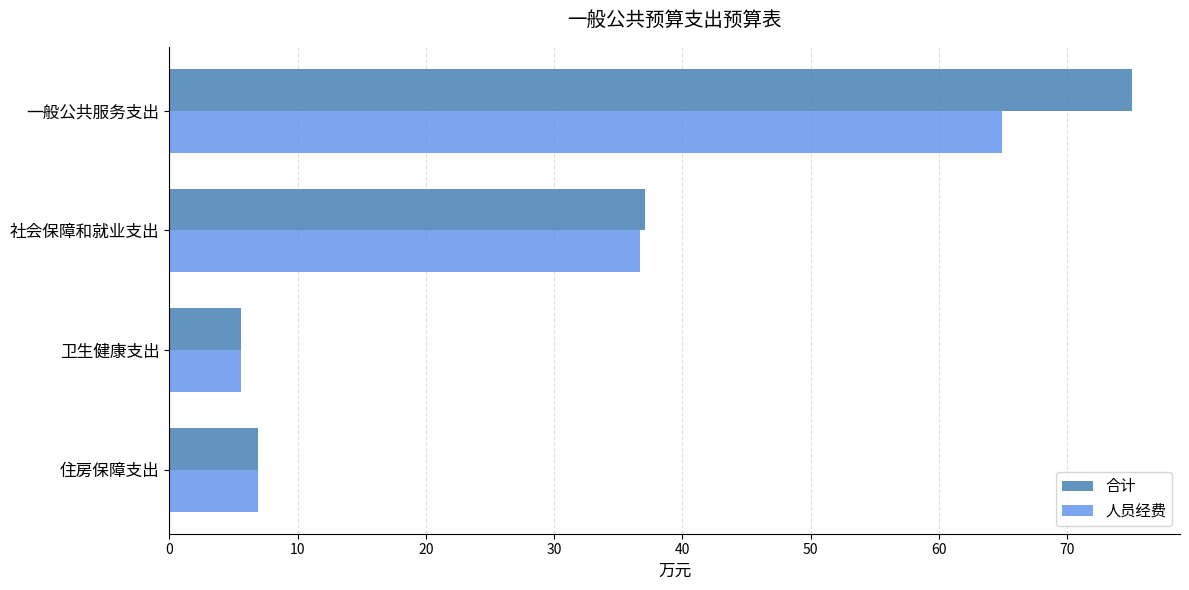

Which series has the largest range (max minus min)?

合计